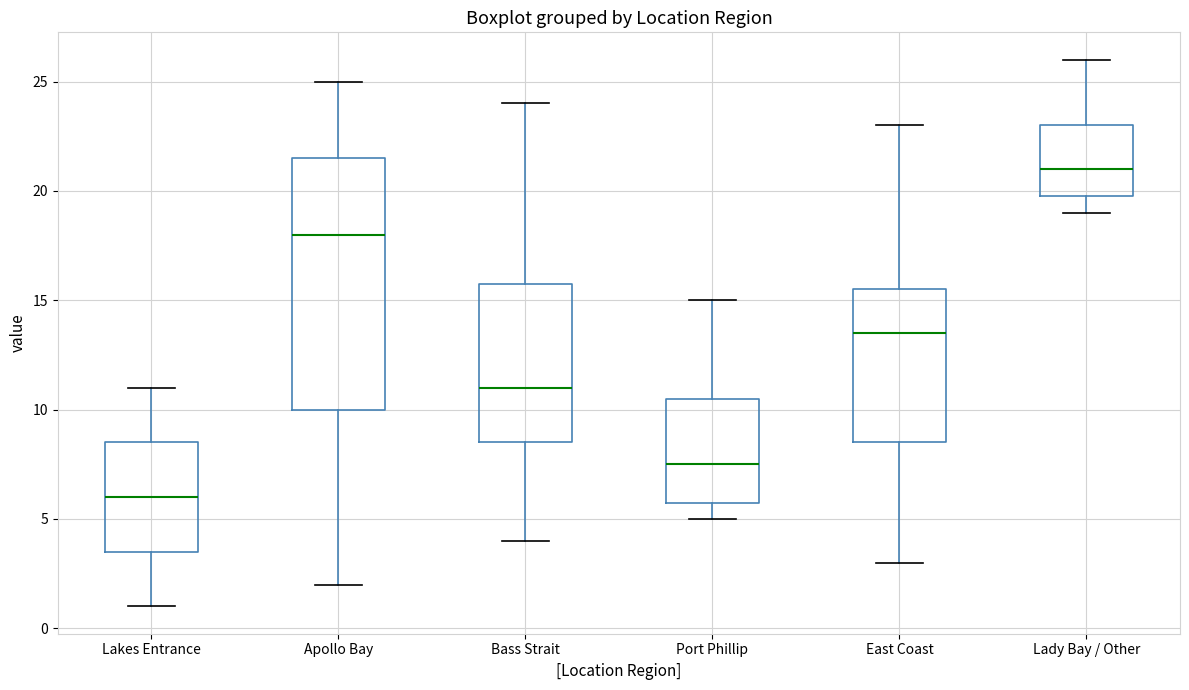

Reading left to right, read every box against the y-axis: the position of its median line, the range the box covers, and the ends of its whiskers. The values are not printed on the chart, so give them approximately, as read against the axis.

Lakes Entrance: median 6.0, box 3.5 to 8.5, whiskers 1.0 to 11.0
Apollo Bay: median 18.0, box 10.0 to 21.5, whiskers 2.0 to 25.0
Bass Strait: median 11.0, box 8.5 to 16.0, whiskers 4.0 to 24.0
Port Phillip: median 7.5, box 6.0 to 10.5, whiskers 5.0 to 15.0
East Coast: median 13.5, box 8.5 to 15.5, whiskers 3.0 to 23.0
Lady Bay / Other: median 21.0, box 20.0 to 23.0, whiskers 19.0 to 26.0